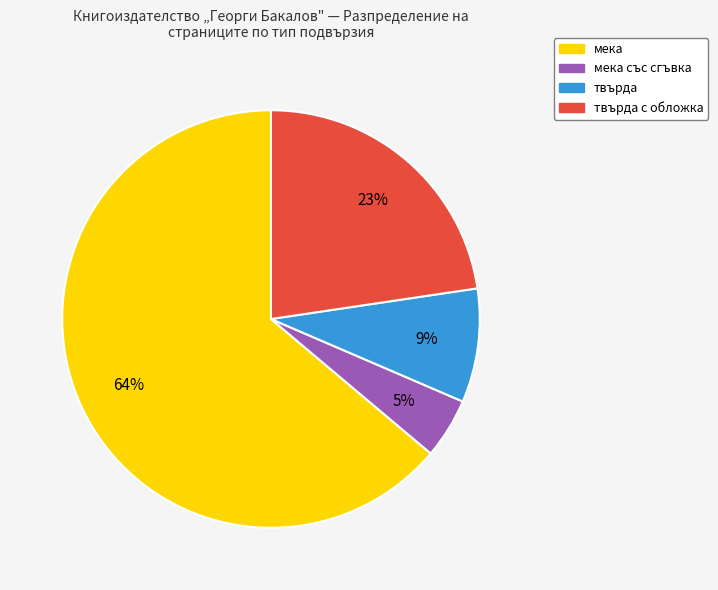

How many slices are in this pie chart?

4